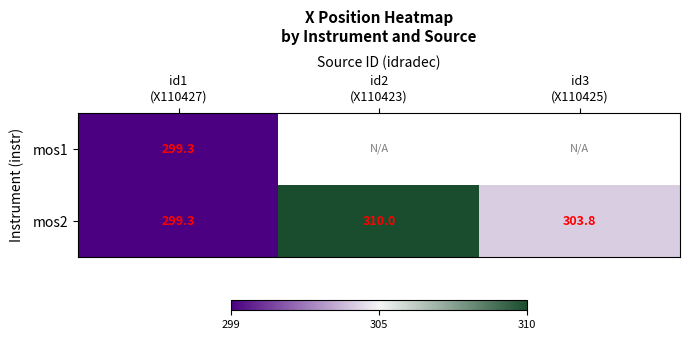

Which has a higher value, id1
(X110427) or id2
(X110423)?

id2
(X110423)